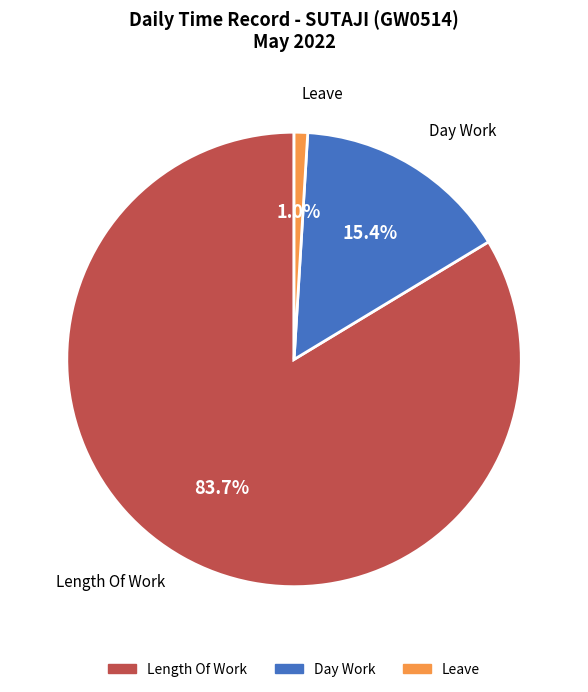

To the nearest percent, what is the average slice percentage?

33%